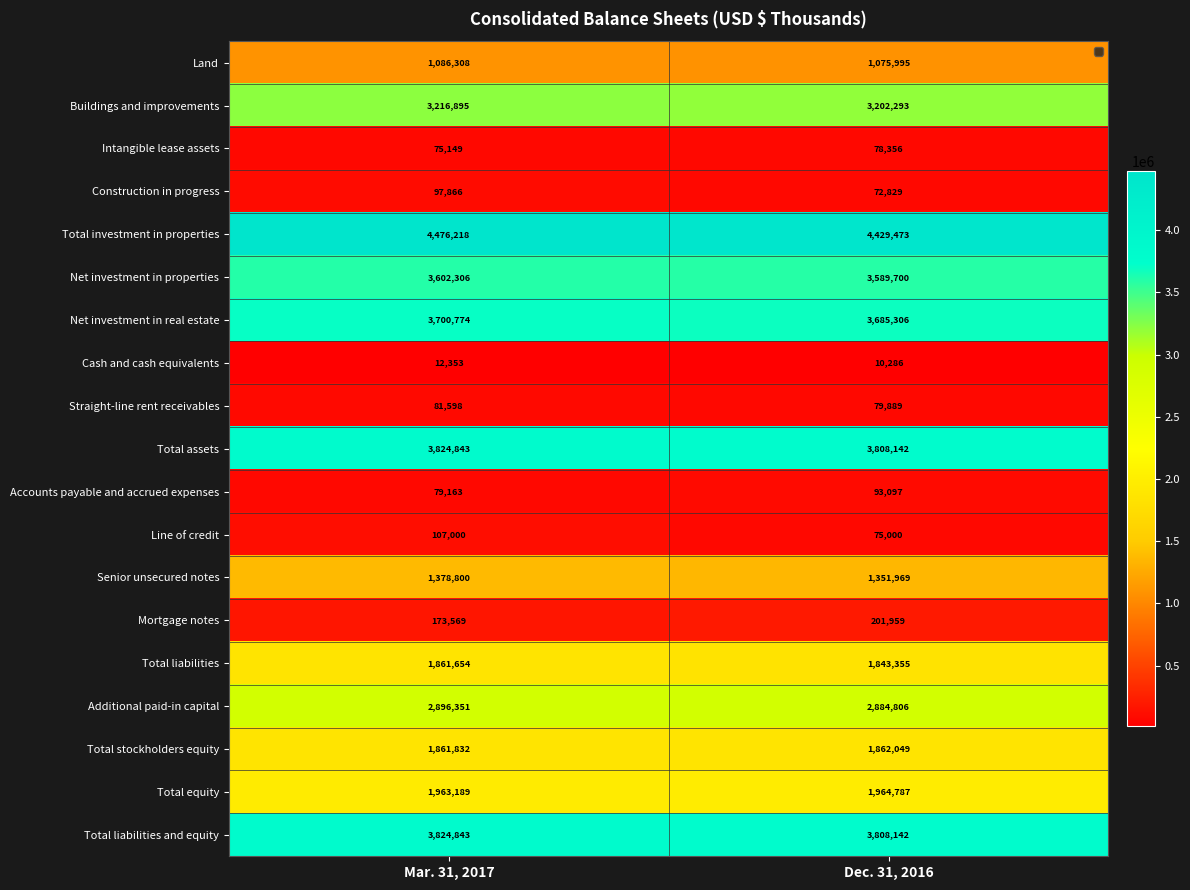

Is it true that Construction in progress equals 72829 at Dec. 31, 2016?

True